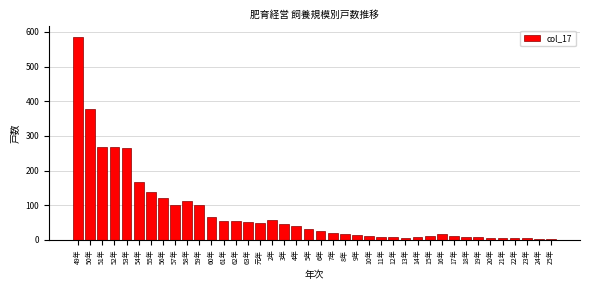

What is the maximum value shown in the chart?

587